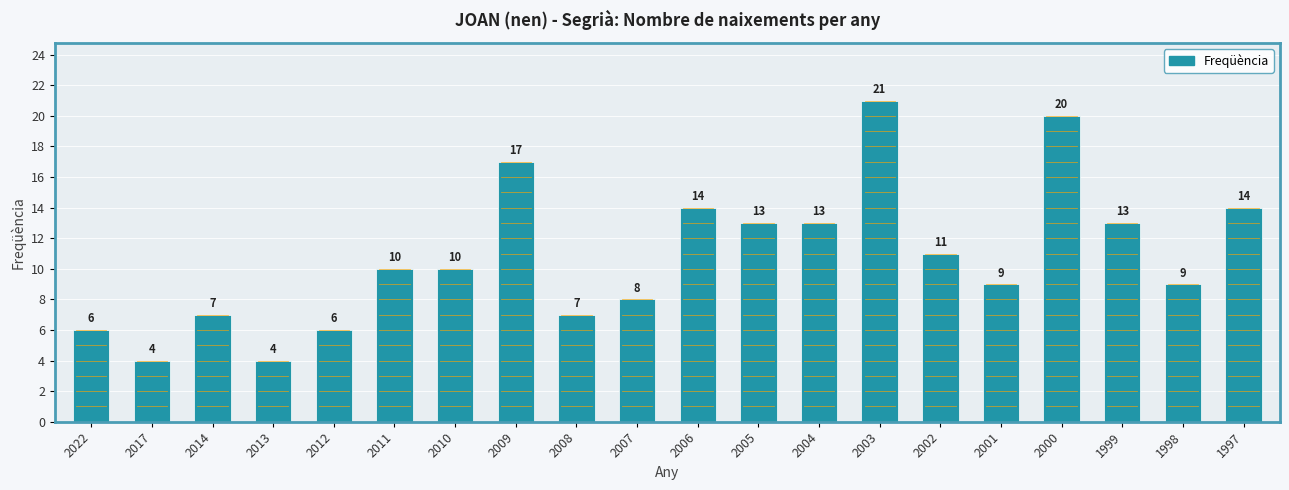

Which has a higher value, 1998 or 2008?

1998